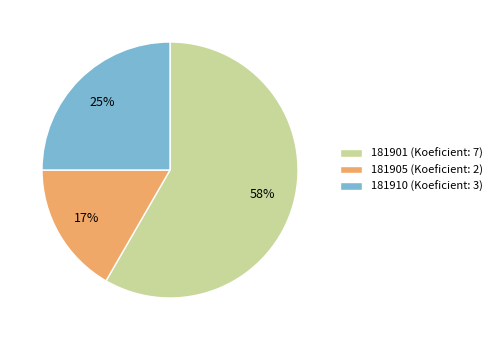

To the nearest percent, what is the average slice percentage?

33%